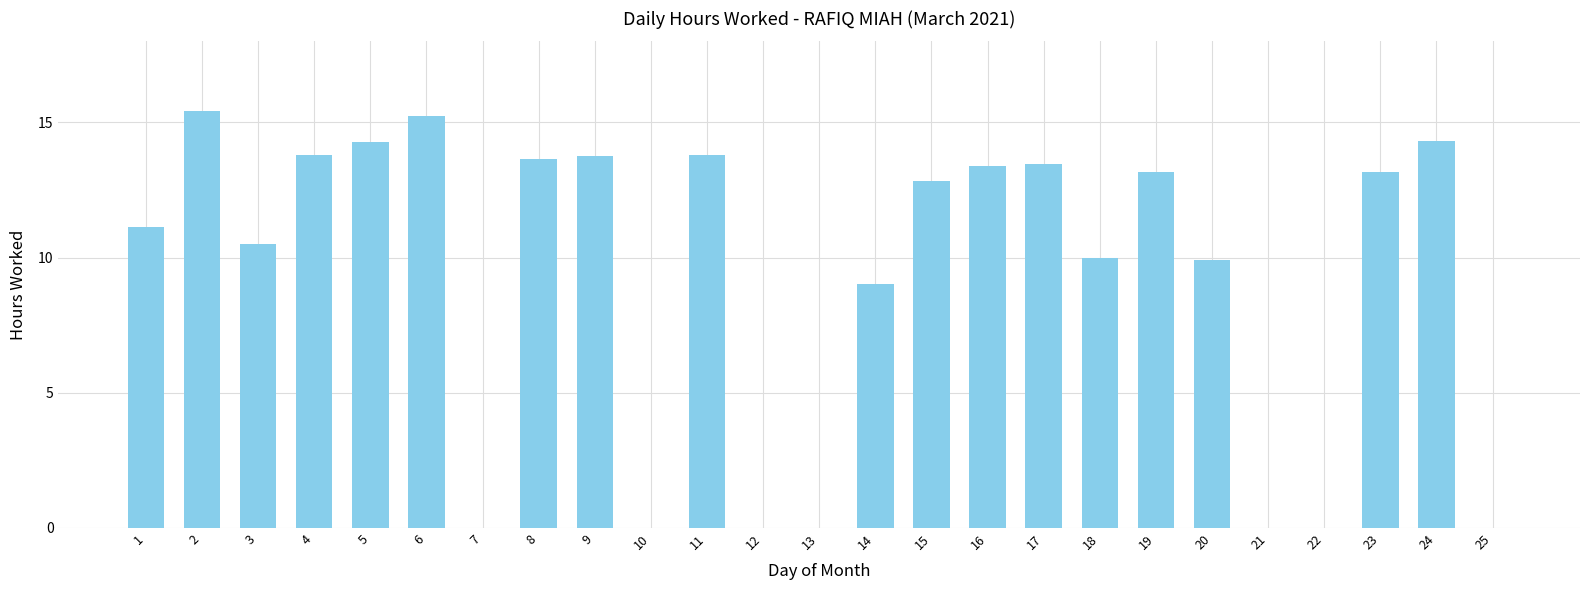

What is the sum of the values at 8 and 3?

24.1